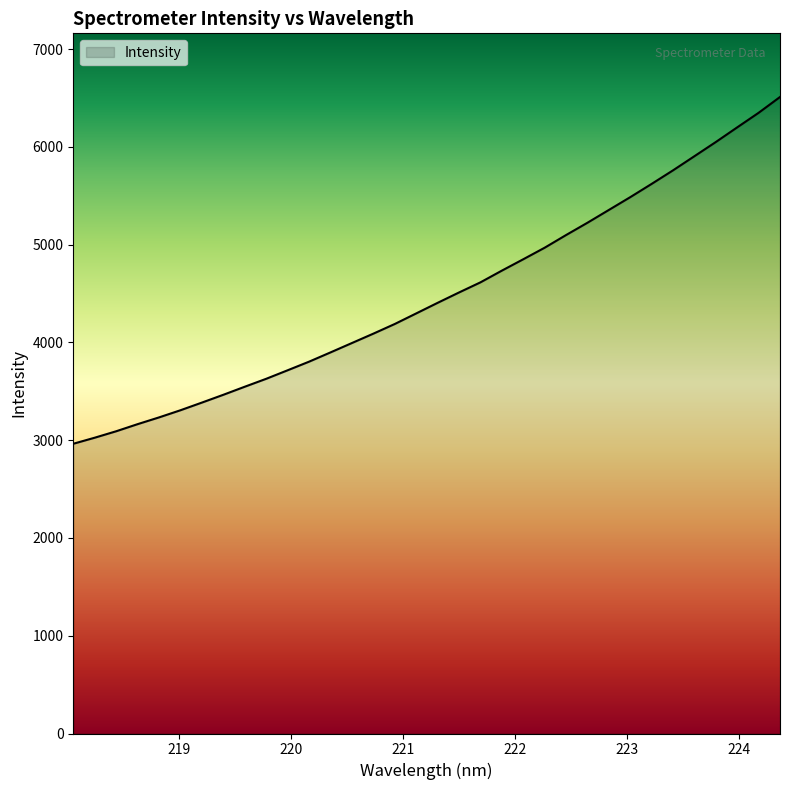

What is the difference between the maximum and minimum values?

3546.6